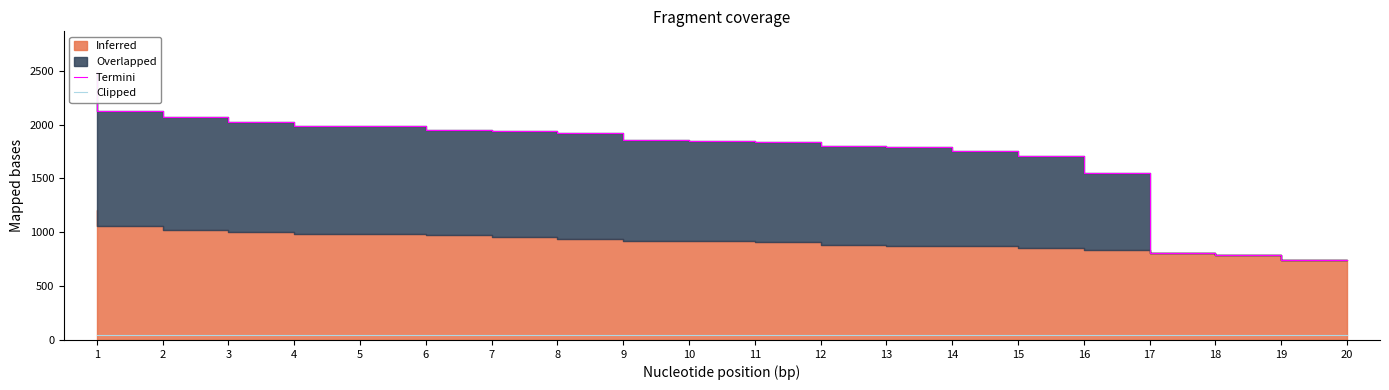

At which category is the sum across all series the highest?

1